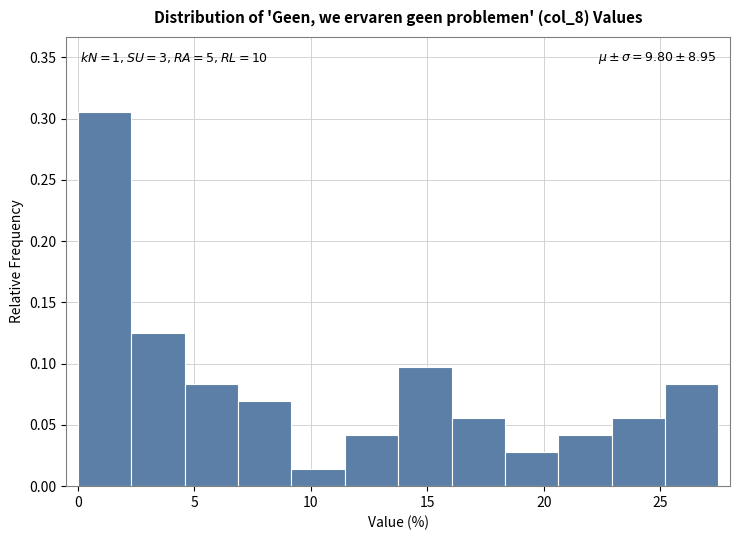

Over which range of the x-axis is the bar tallest?

0.0 to 2.5